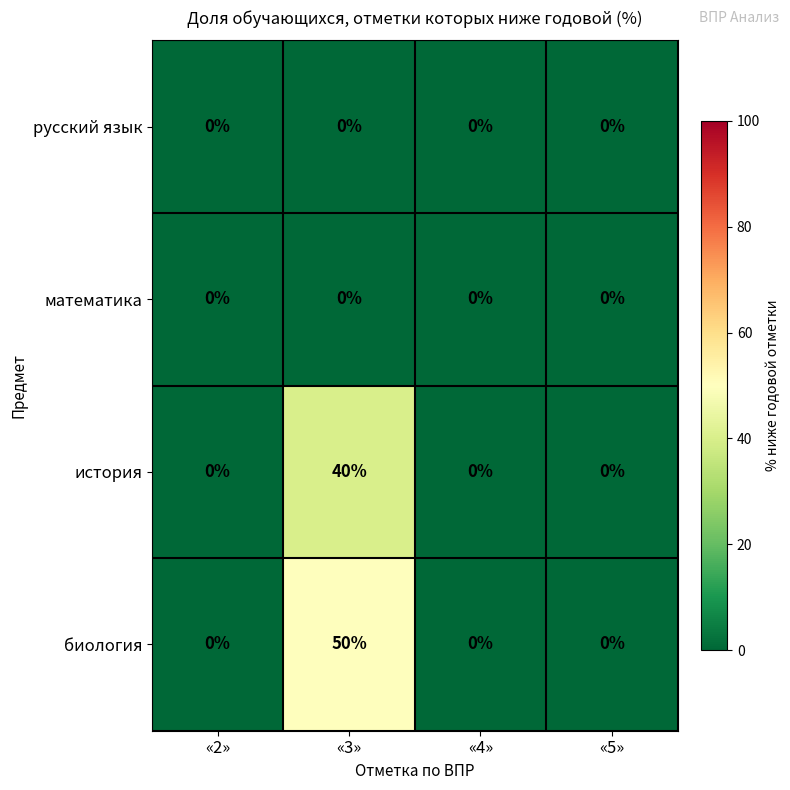

What is the difference between the maximum and minimum values in the история series?

40